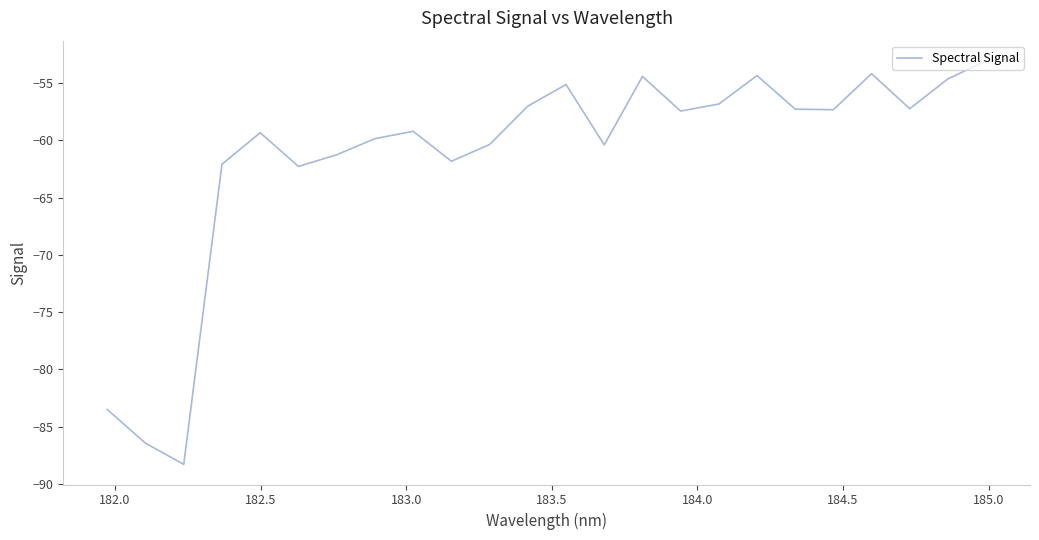

What is the difference between the maximum and minimum values?

35.2